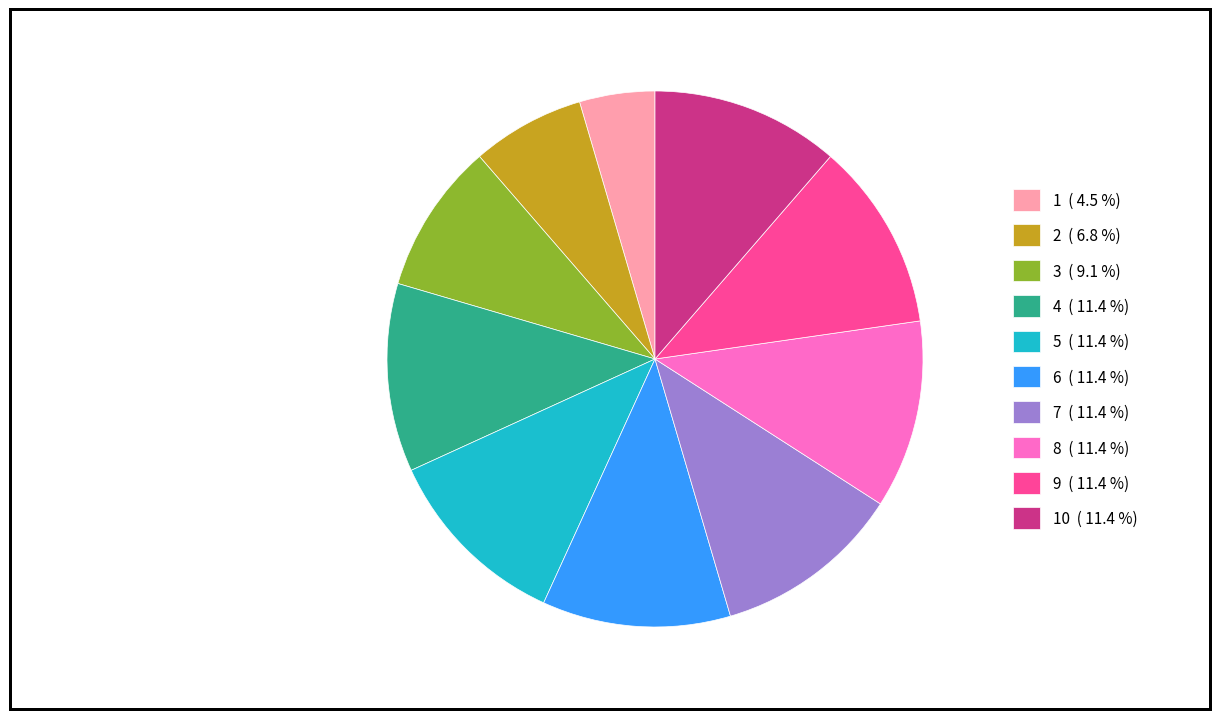

What is the smallest slice in the pie chart?

1 ( 4.5 %)